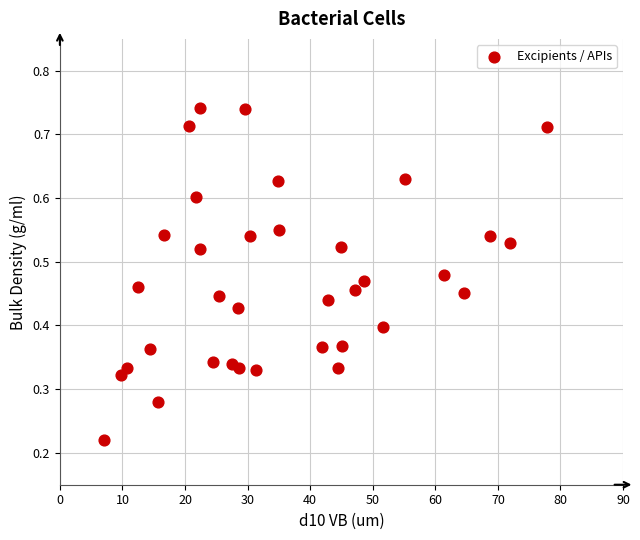

What is the range of X values (max minus min)?

70.8